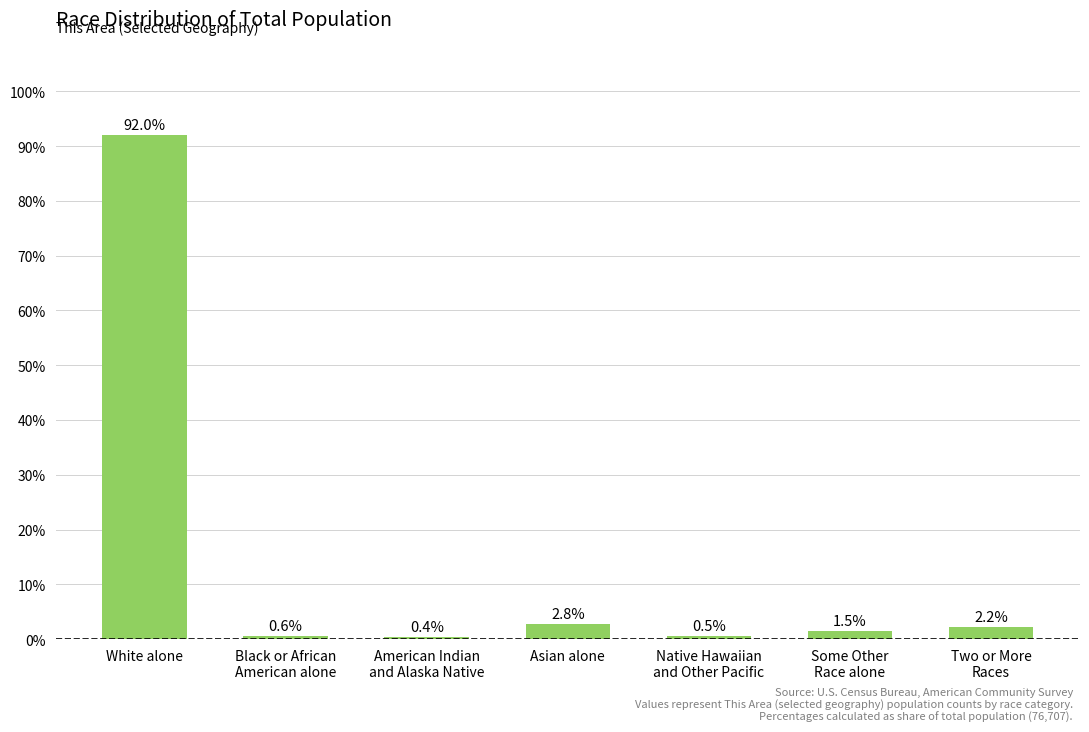

Which label corresponds to the largest value in the chart?

White alone